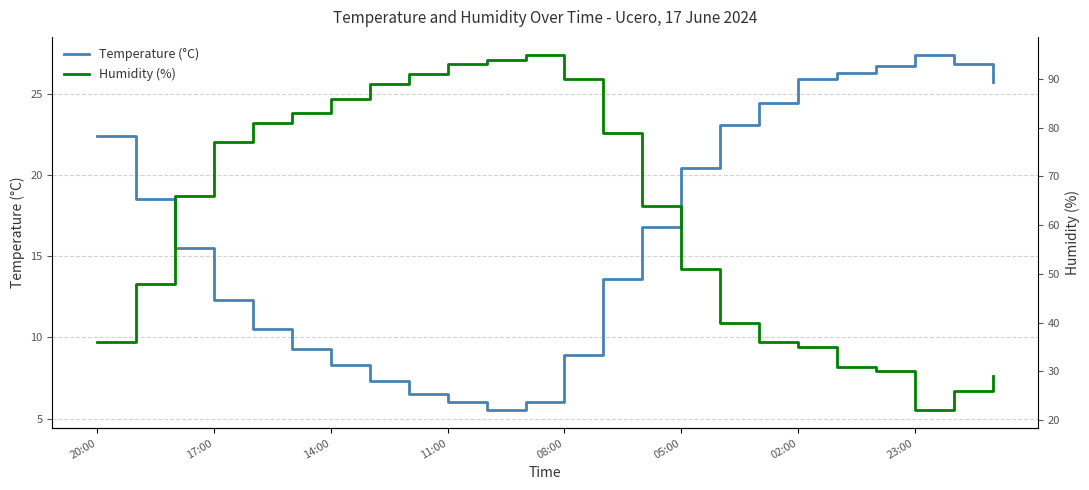

What is the highest value of the Temperature (°C) series?

27.4